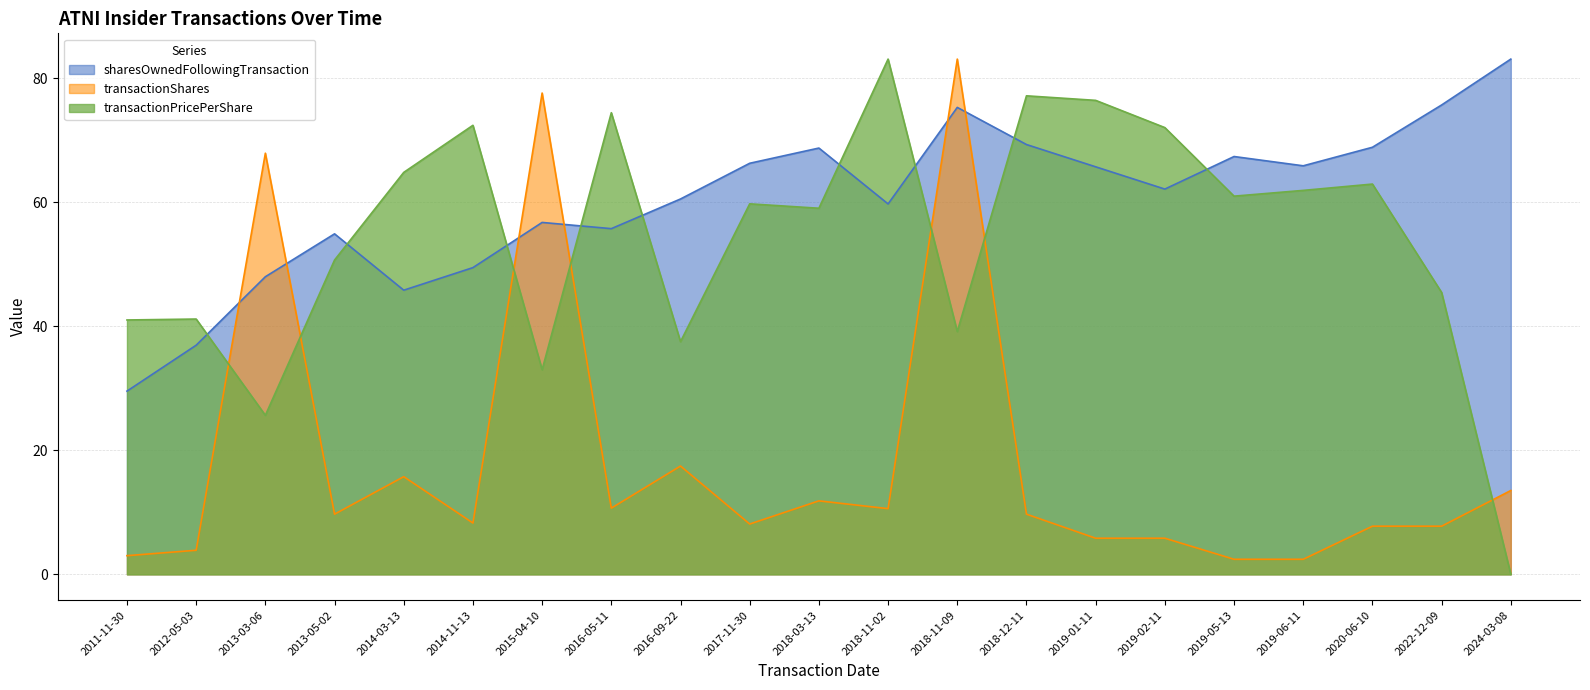

Does the chart have visible grid lines?

Yes